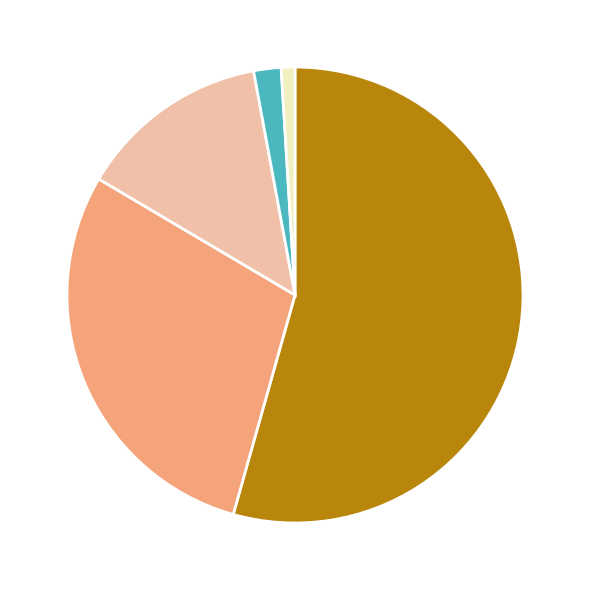

Is there a majority slice in this chart?

Yes